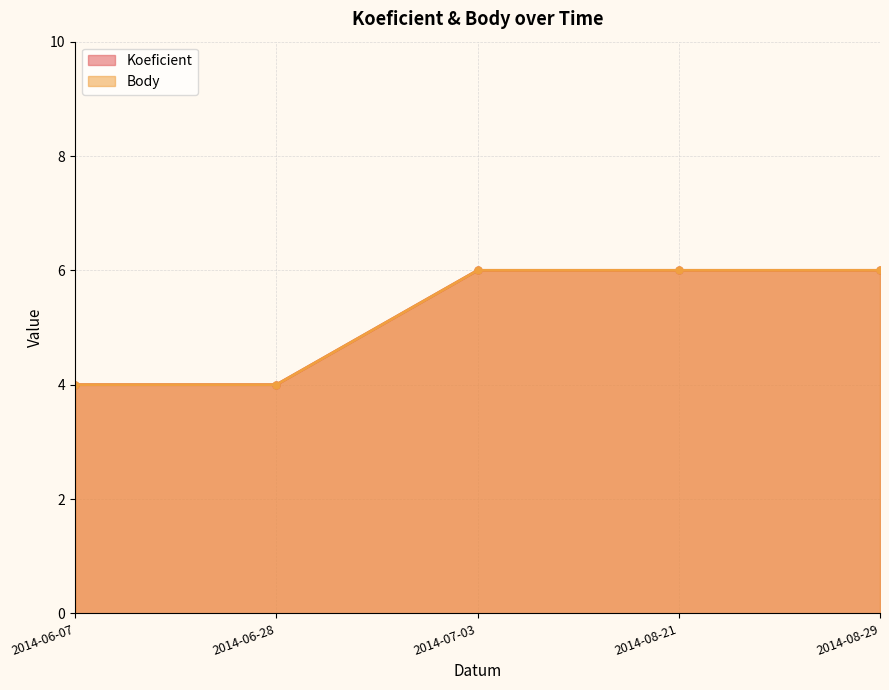

True or false: Koeficient and Body cross at least once.

False